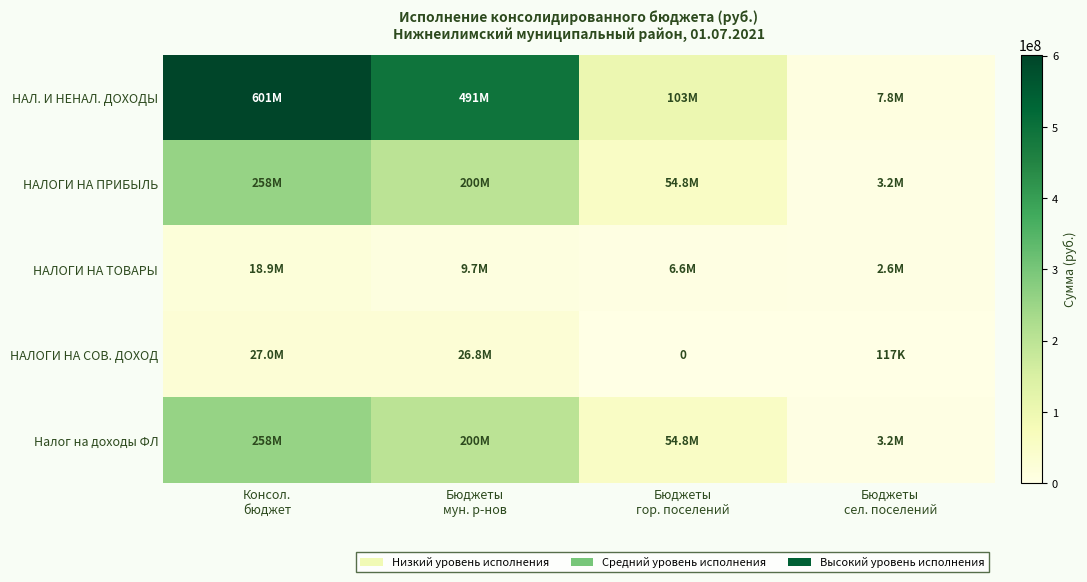

Which label corresponds to the smallest value in the chart?

Бюджеты
гор. поселений